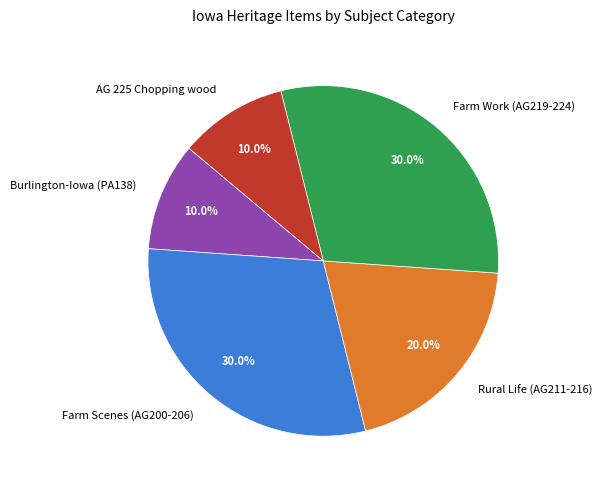

To the nearest percent, what is the average slice percentage?

20%